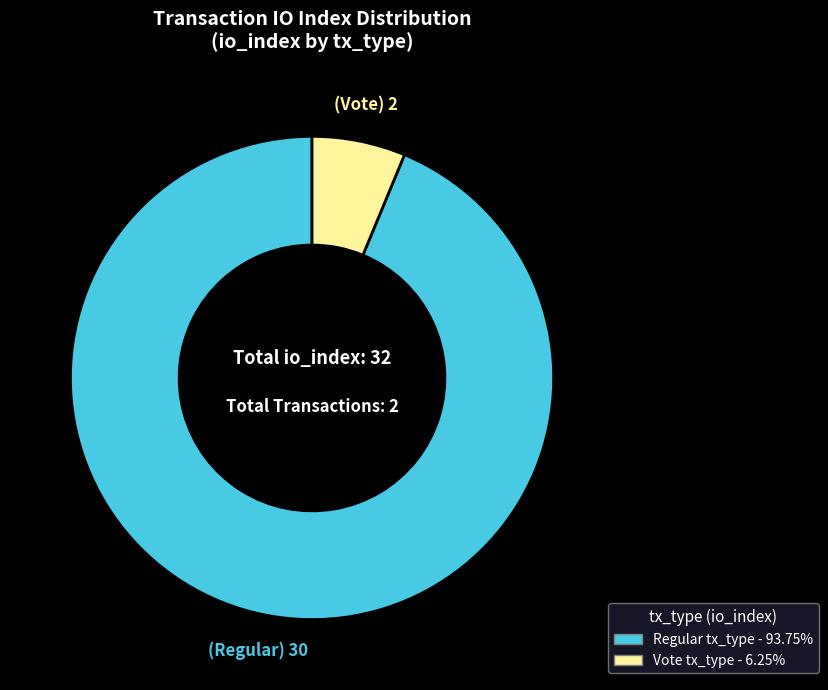

Approximately how many times larger is the value at Regular compared to Vote?

15.0